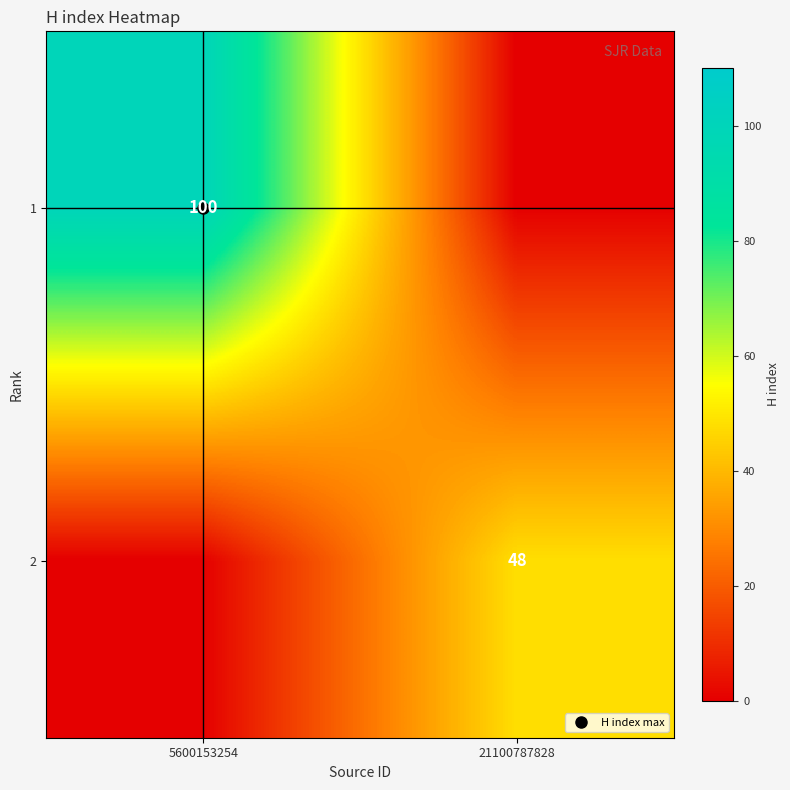

What is the maximum value shown in the chart?

100